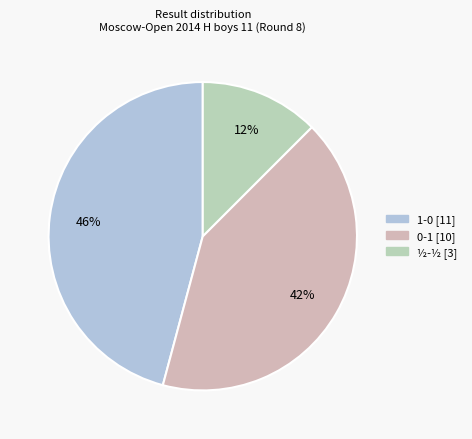

Which category has the smallest portion of the pie?

½